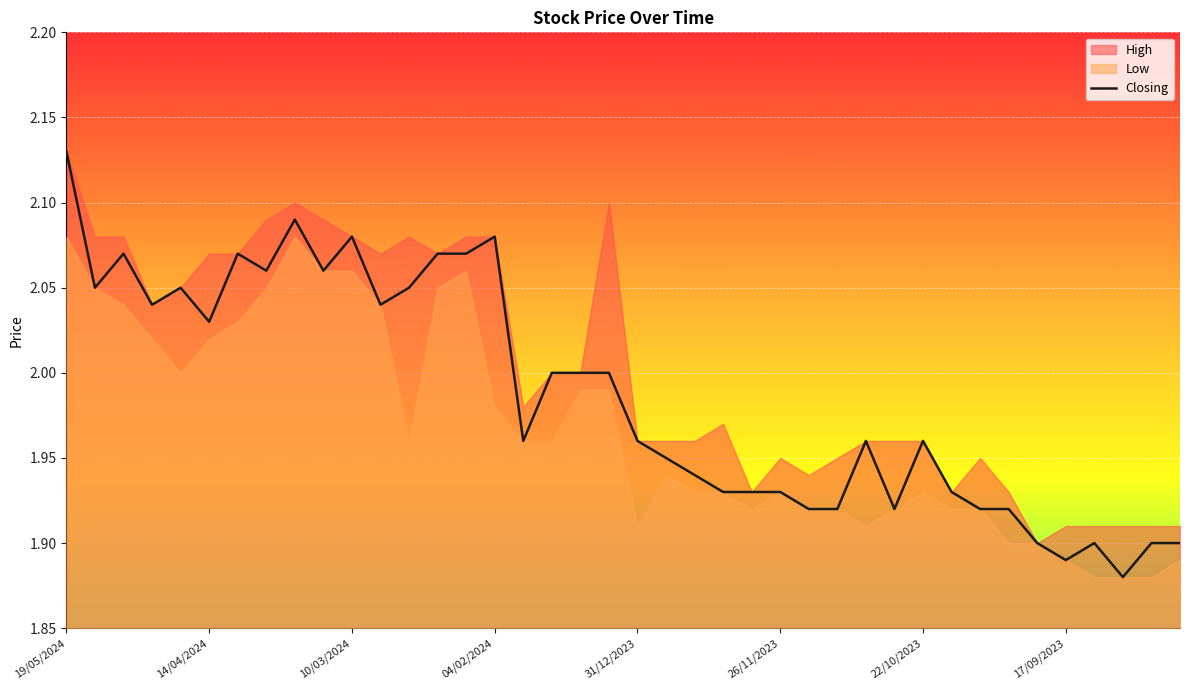

Between 24 and 33, which is larger?

24